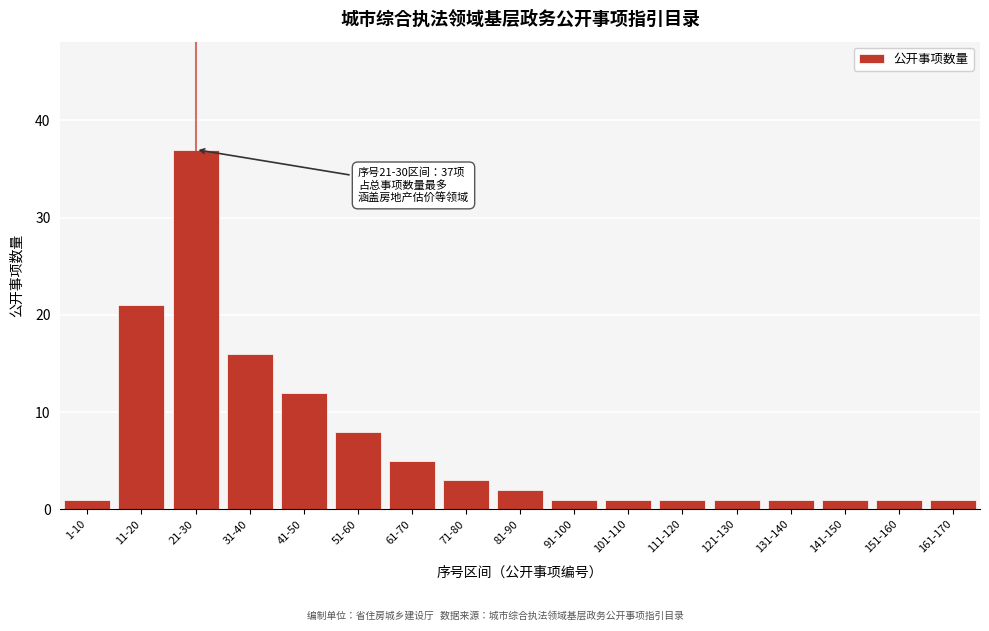

Reading right to left, transcribe all the data shown in this chart.

161-170=1	151-160=1	141-150=1	131-140=1	121-130=1	111-120=1	101-110=1	91-100=1	81-90=2	71-80=3	61-70=5	51-60=8	41-50=12	31-40=16	21-30=37	11-20=21	1-10=1